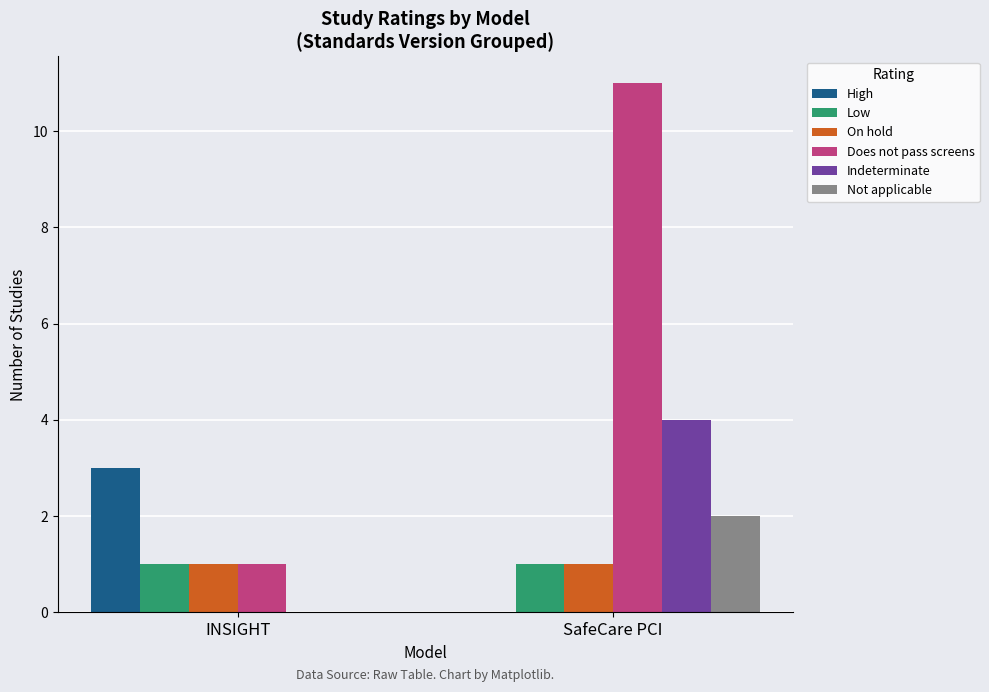

The On hold series shows 1 at SafeCare PCI. True or false?

True